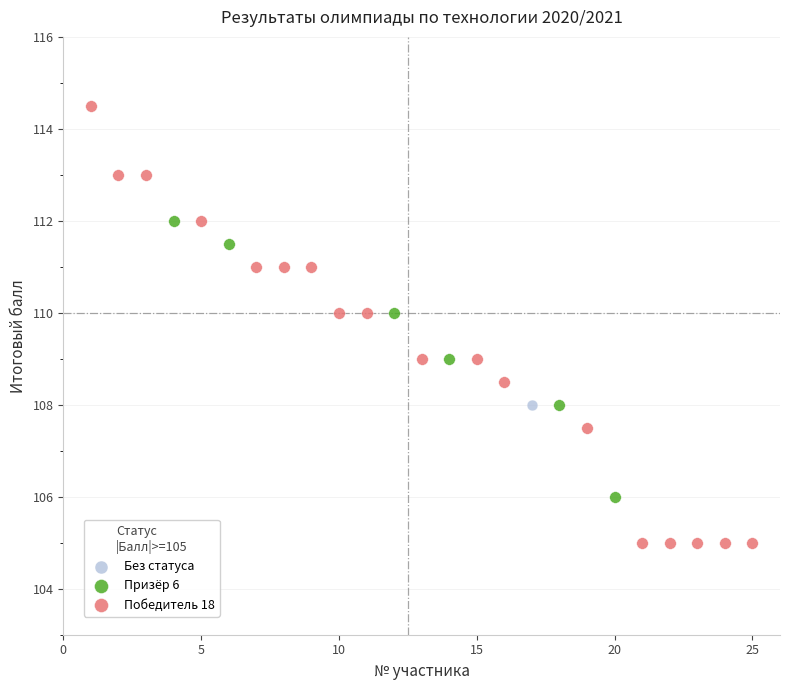

Which series contains the highest Y value?

Победитель 18